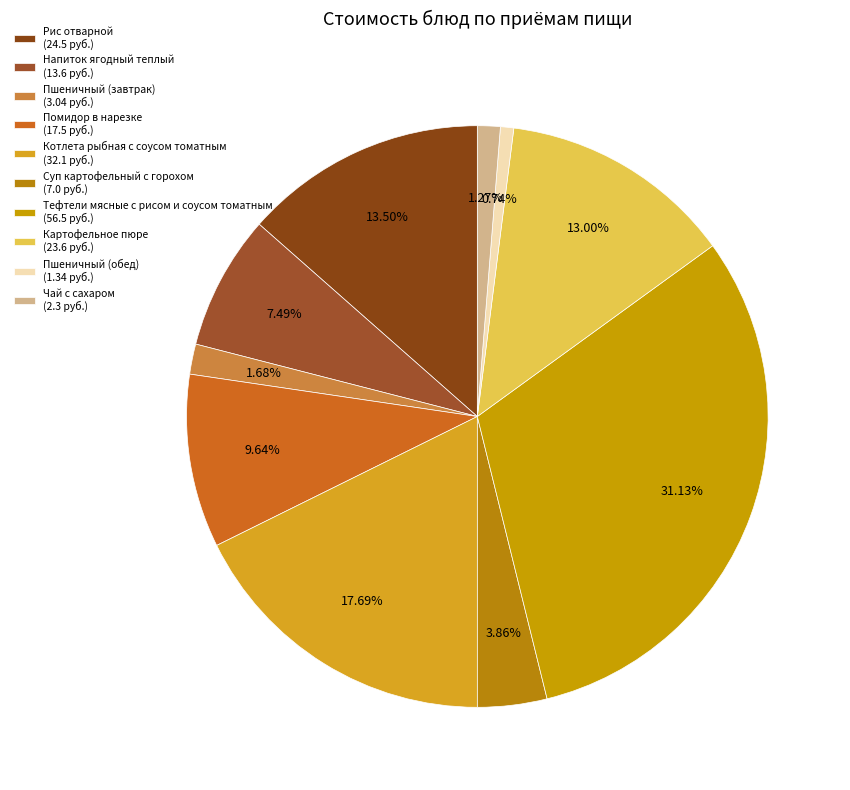

To the nearest percent, what portion does Помидор в нарезке represent?

10%